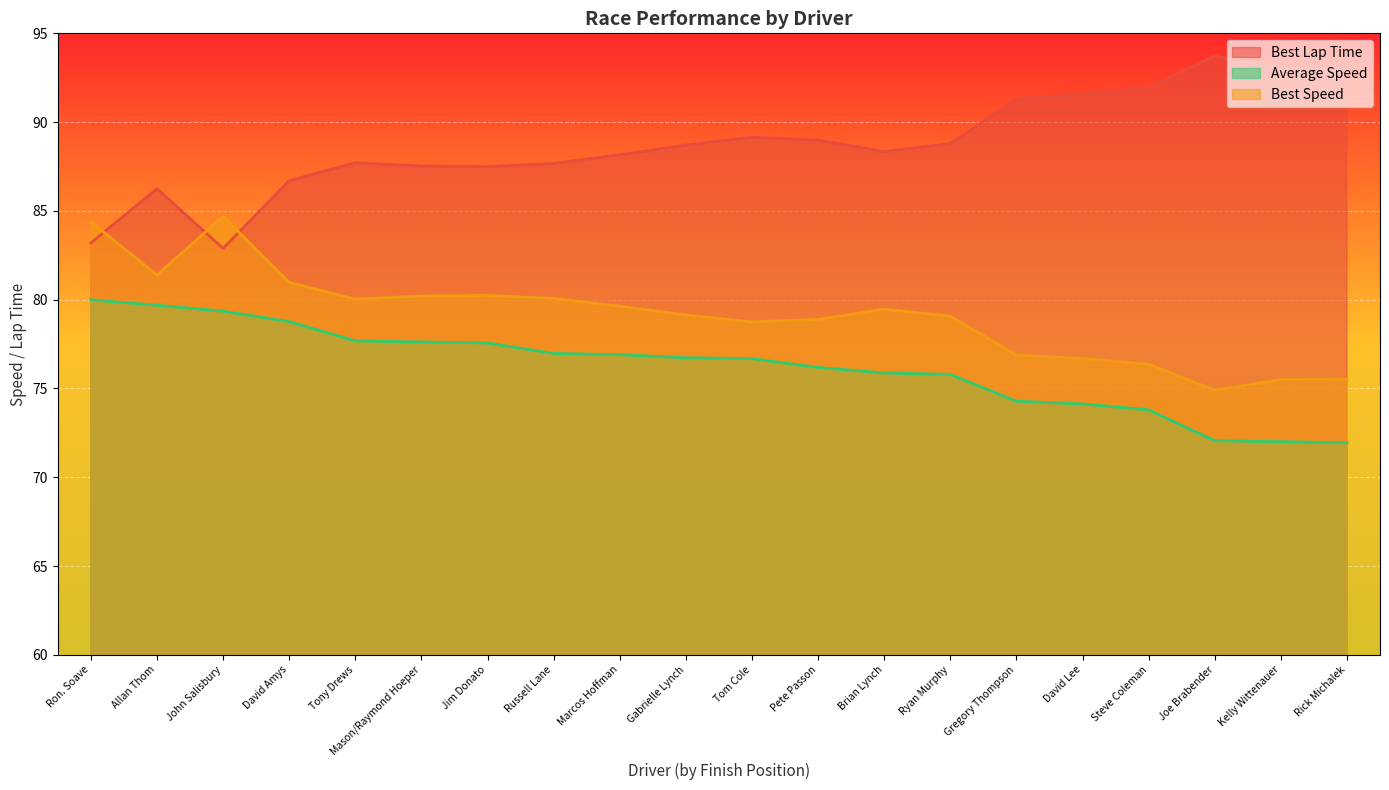

At Brian Lynch, list the series in order from smallest to largest.

Average Speed, Best Speed, Best Lap Time